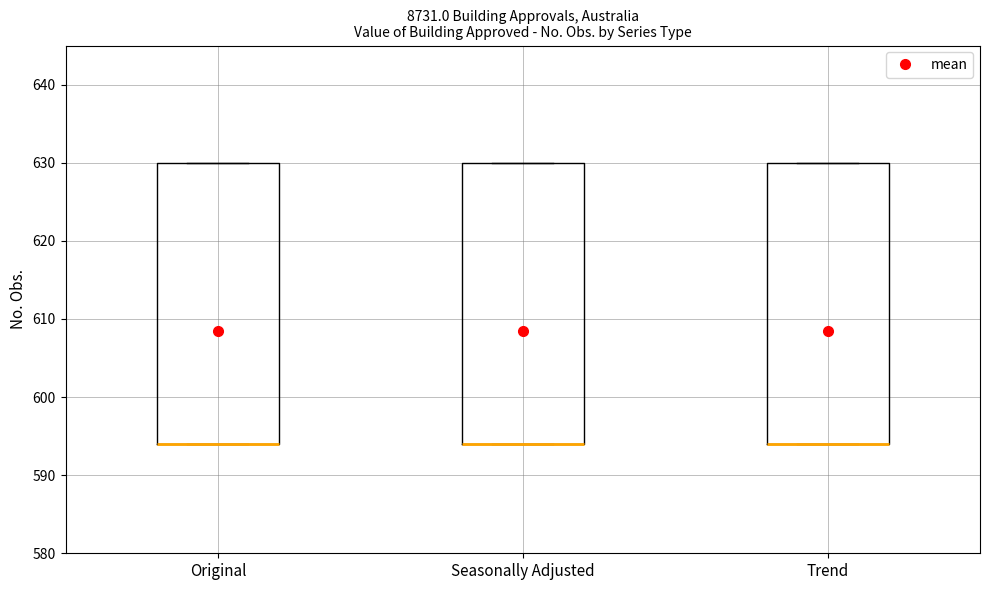

Reading left to right, transcribe this box plot: for each box, give where its median line is, the range the box spans, and where its two whiskers end, as read against the y-axis. The values are not printed on the chart, so give them approximately, as read against the axis.

Original: median 594 (drawn on the box's lower edge), box 594 to 630, whiskers 594 to 630
Seasonally Adjusted: median 594 (drawn on the box's lower edge), box 594 to 630, whiskers 594 to 630
Trend: median 594 (drawn on the box's lower edge), box 594 to 630, whiskers 594 to 630